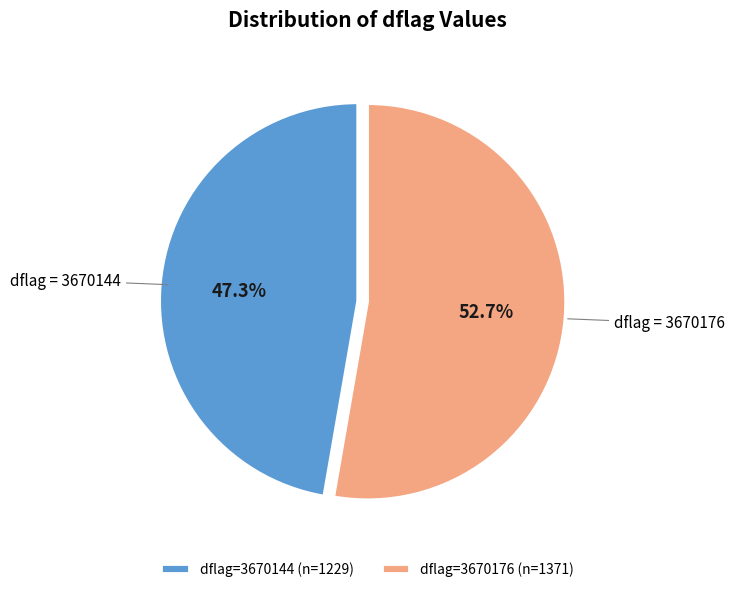

How much of the chart is everything except dflag=3670176 (n=1371)?

47.3%